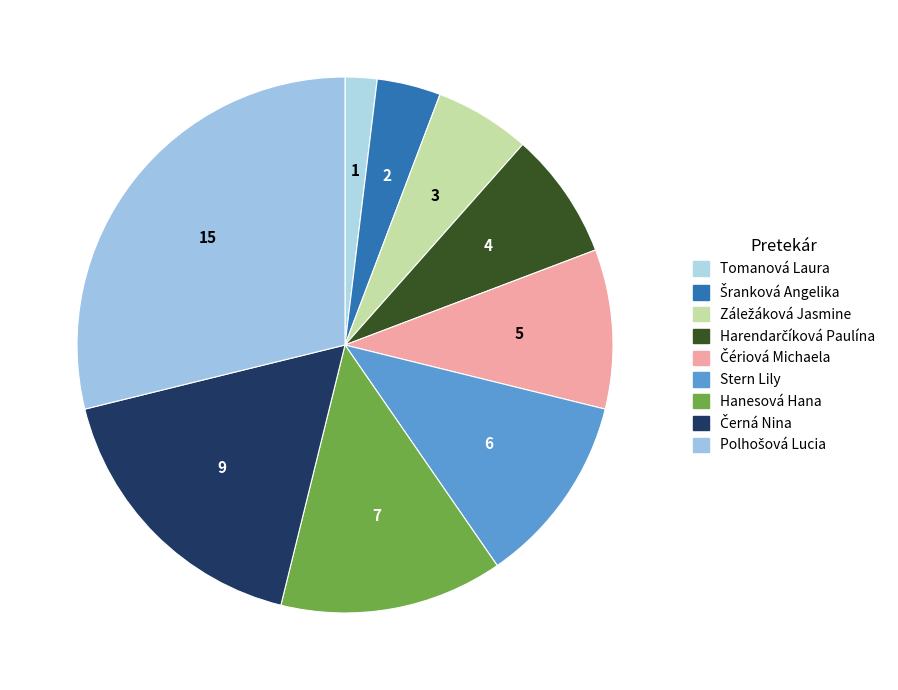

What is the smallest slice in the pie chart?

Tomanová Laura